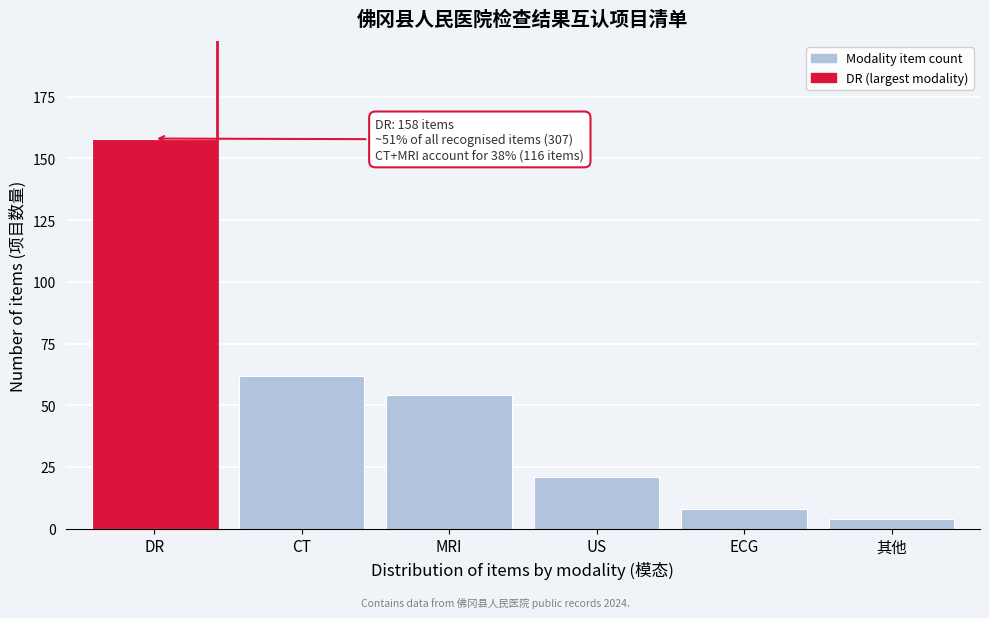

Reading left to right, extract all data points from this chart.

DR=158	CT=62	MRI=54	US=21	ECG=8	其他=4